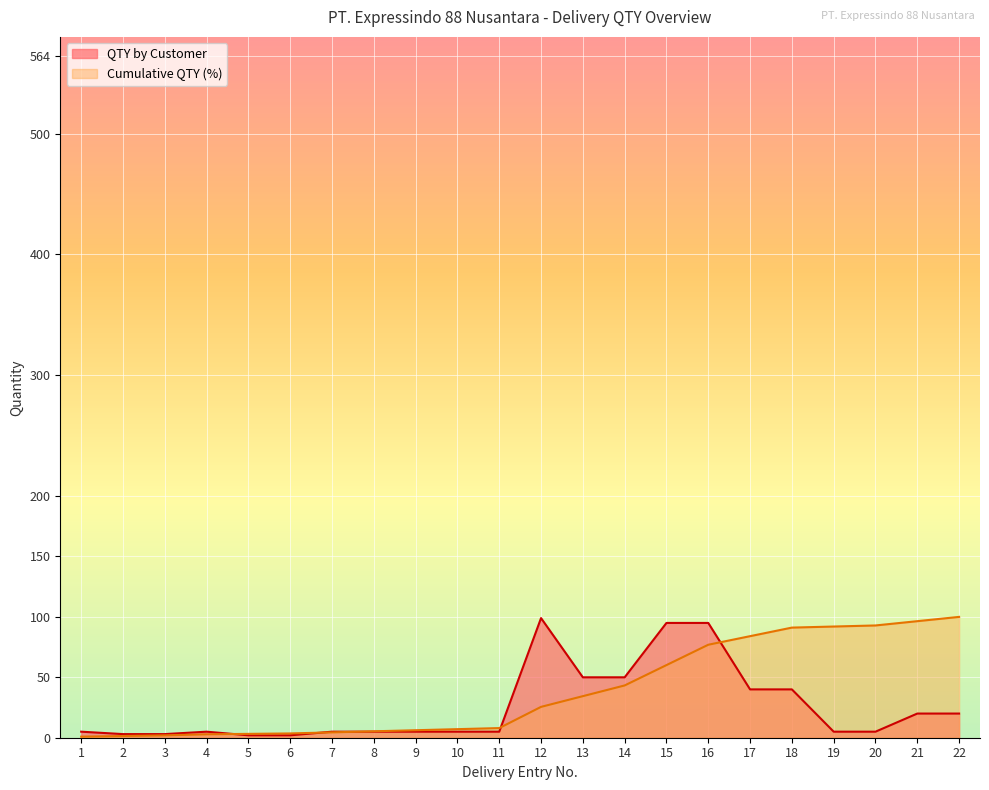

What is the spread (max minus min) of values at 8?

0.3